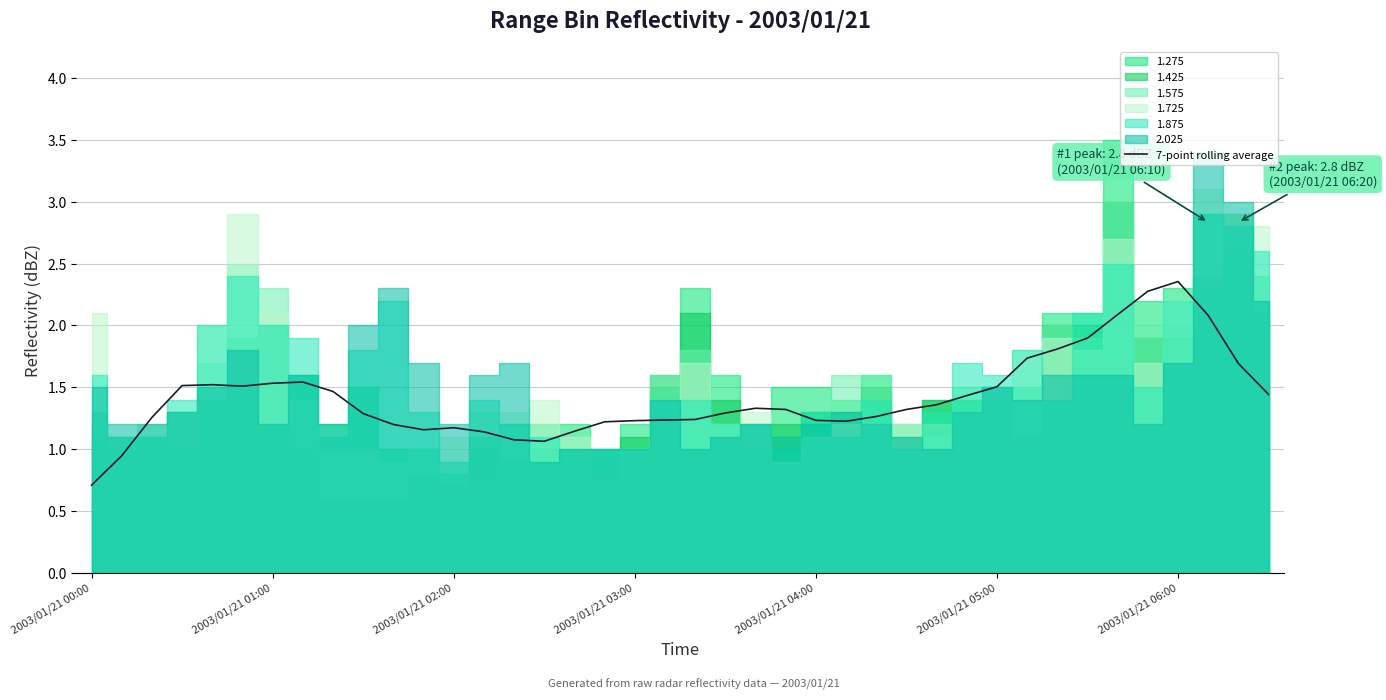

The 7-point rolling average series shows 1.5 at 2003/01/21 01:00. True or false?

True